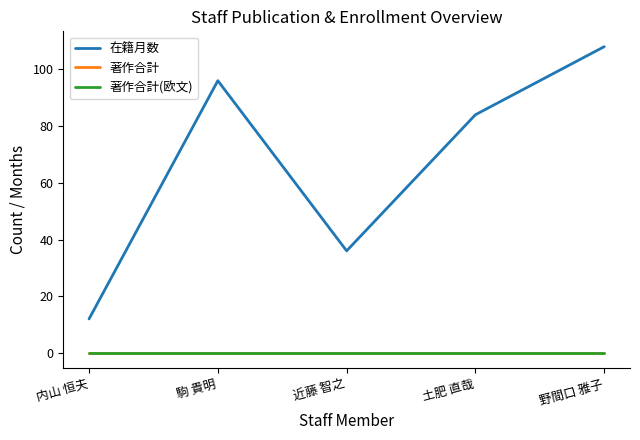

What is the maximum value shown in the chart?

108